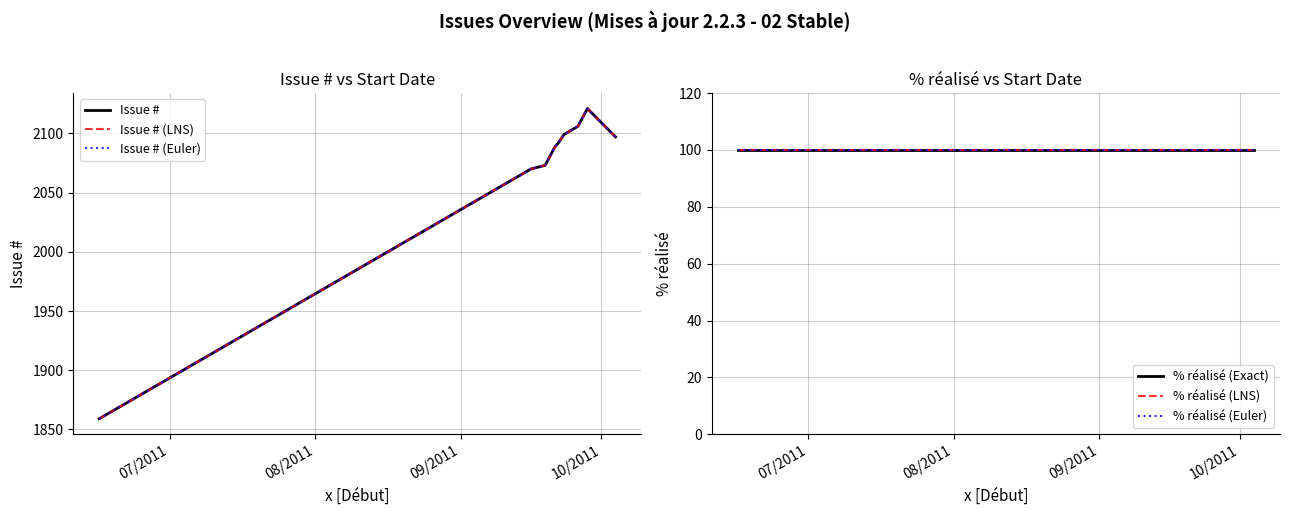

What is the label of the 7th point from the right?

10/2011